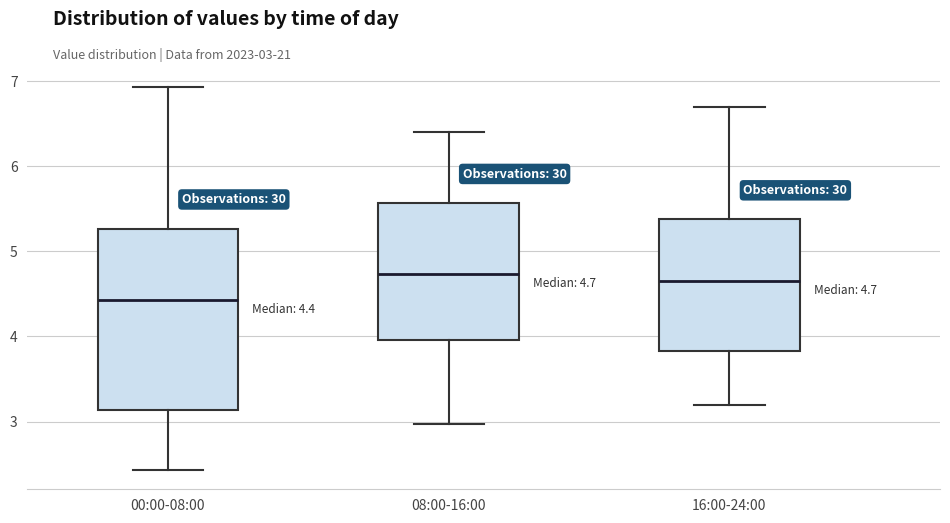

Which box is the tallest, from its lower edge to its upper edge?

00:00-08:00